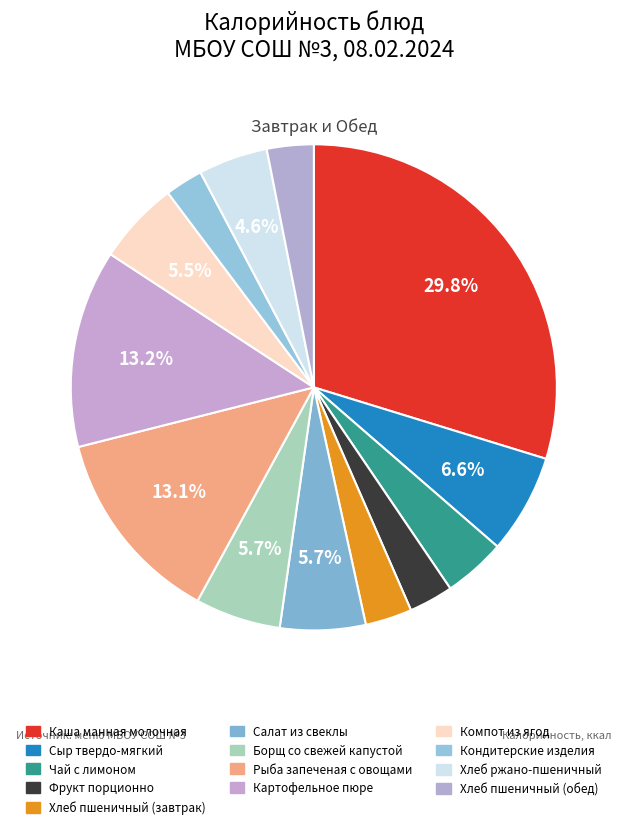

To the nearest percent, what is the difference between the Фрукт порционно and Борщ со свежей капустой slice percentages?

3%